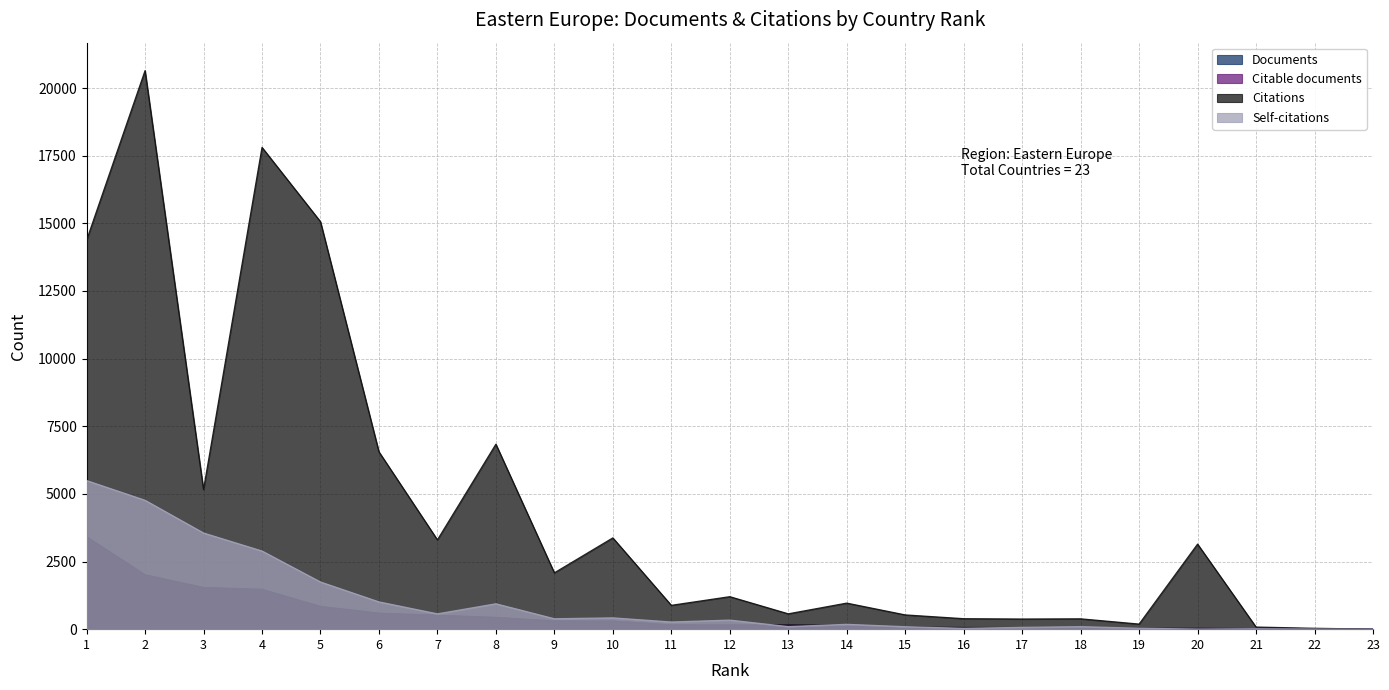

How many lines are shown in the chart?

4